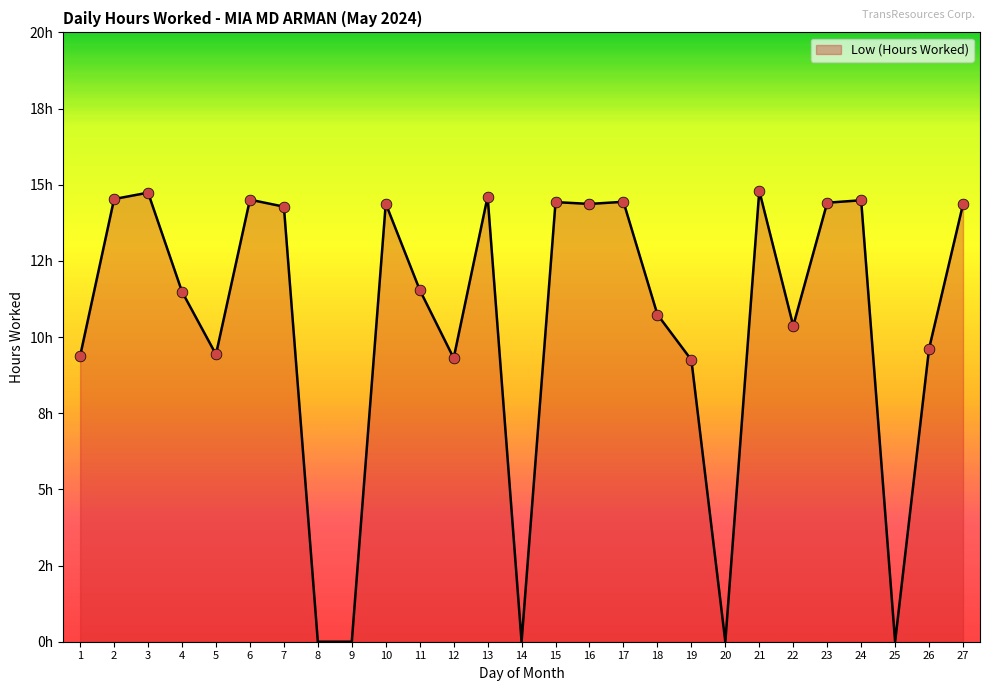

Does the chart have visible grid lines?

No